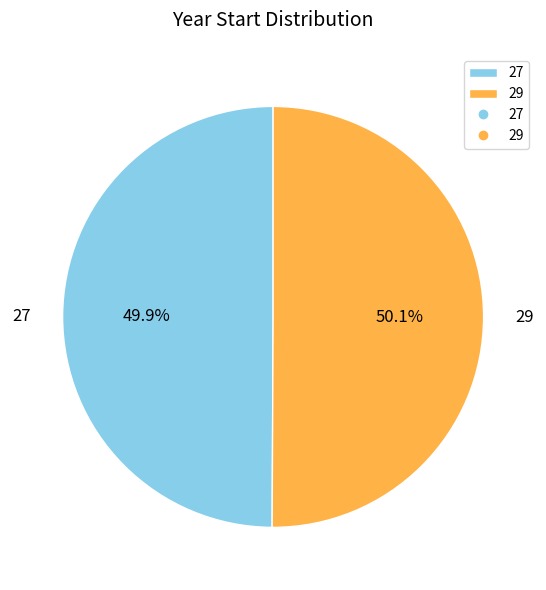

Is there any slice that represents more than half of the pie?

Yes